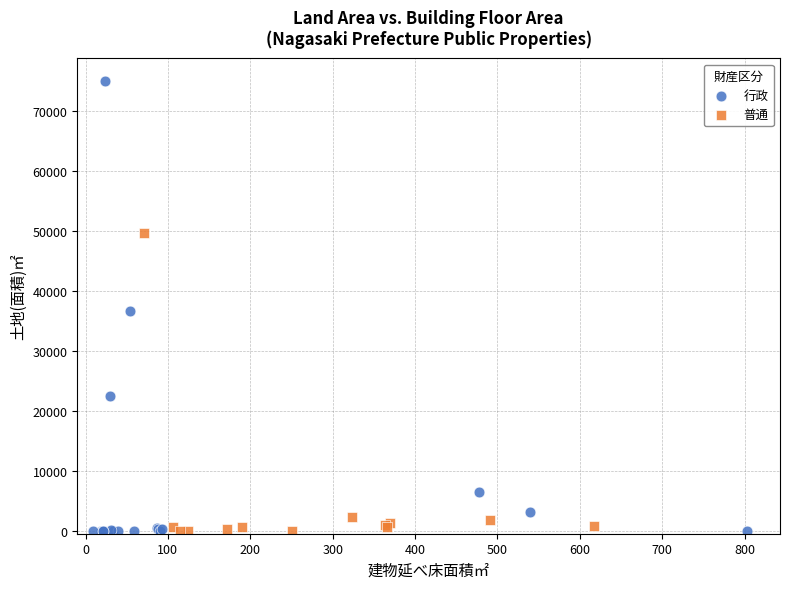

Which series has the largest Y range (max minus min)?

行政